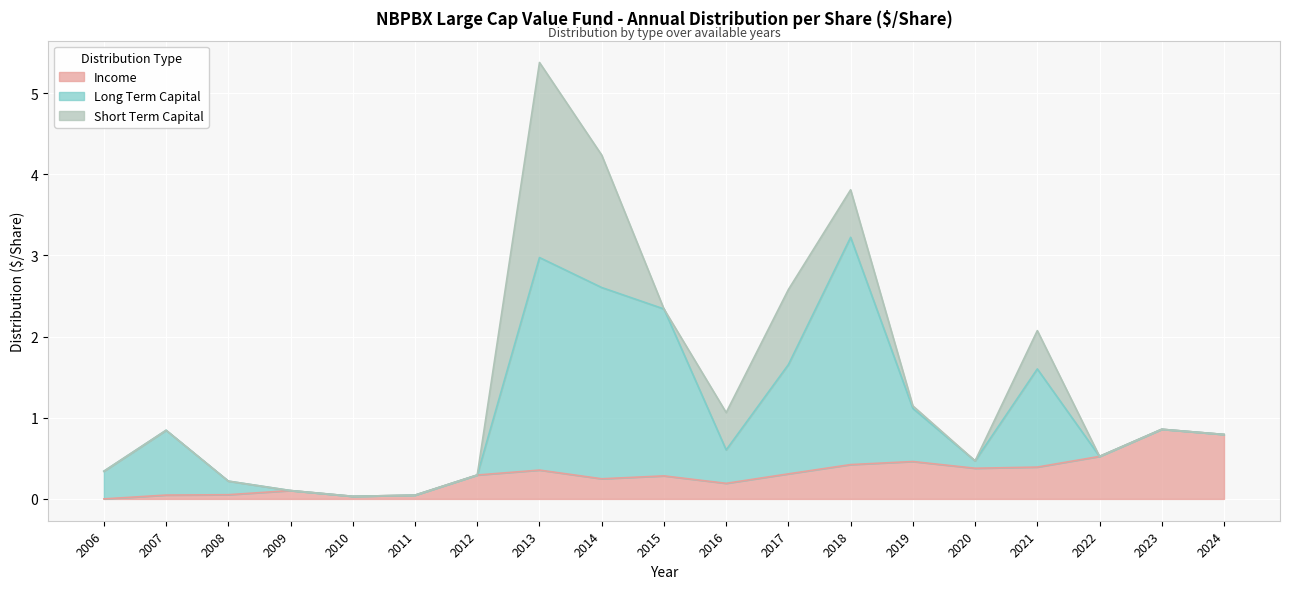

What are all the series names shown in the legend?

Income, Long Term Capital, Short Term Capital